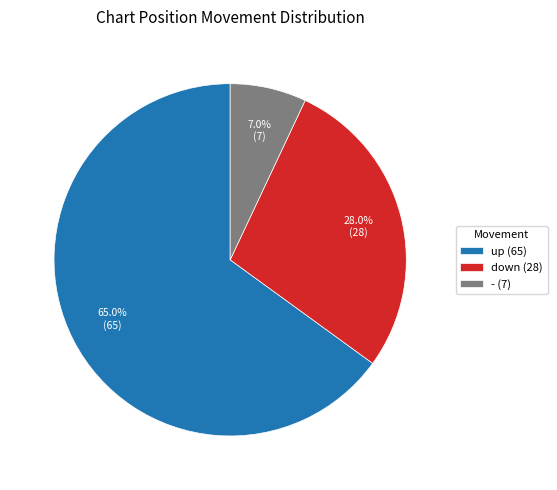

Is up the majority of the pie?

Yes